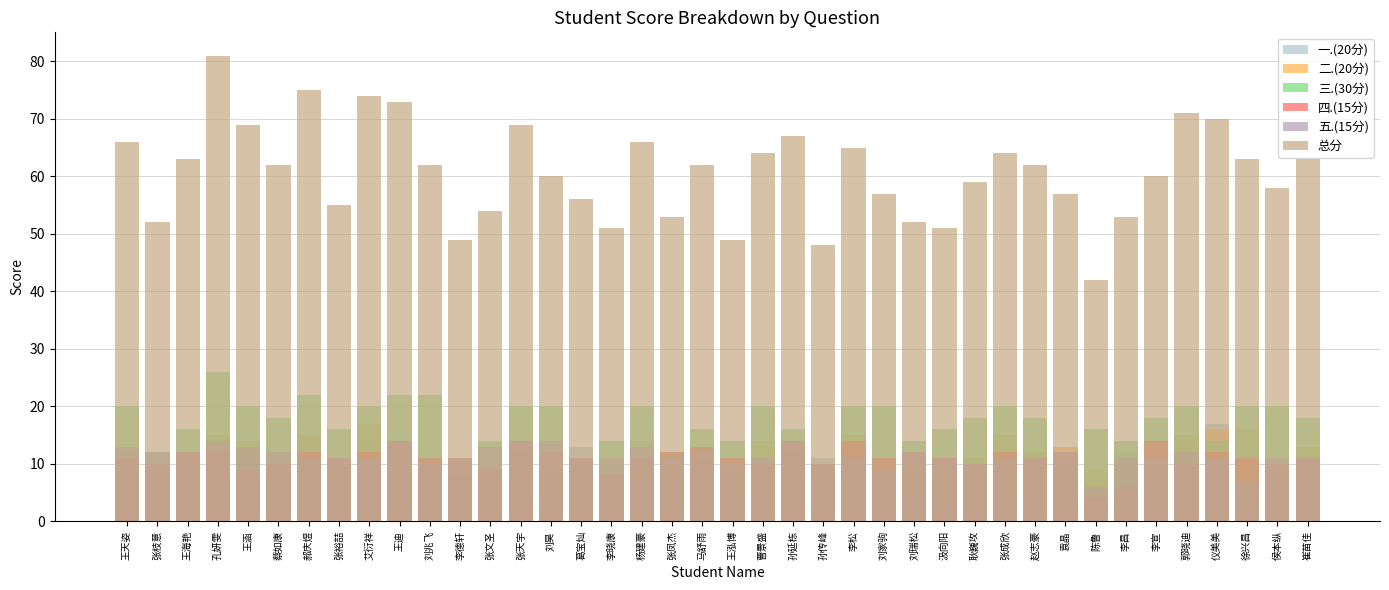

What is the sum of all 五.(15分) values?

455